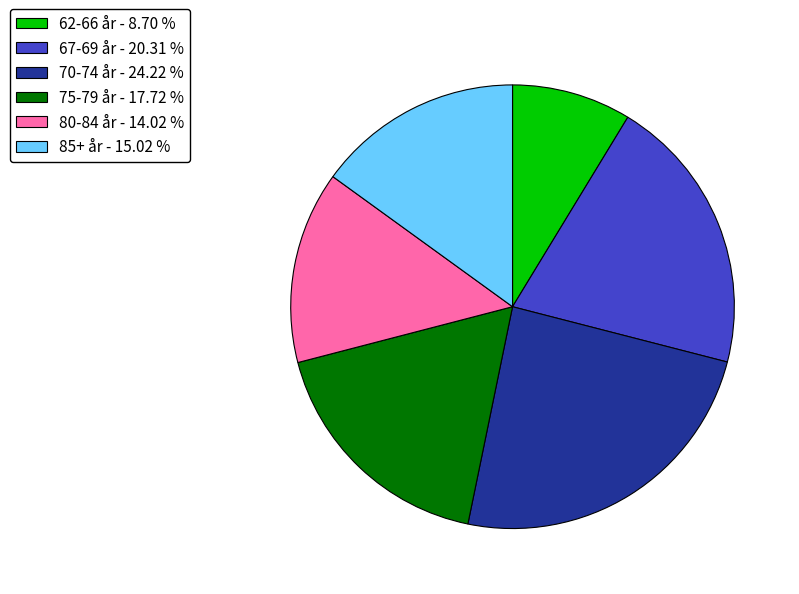

Between 62-66 år - 8.70 % and 80-84 år - 14.02 %, which is larger?

80-84 år - 14.02 %